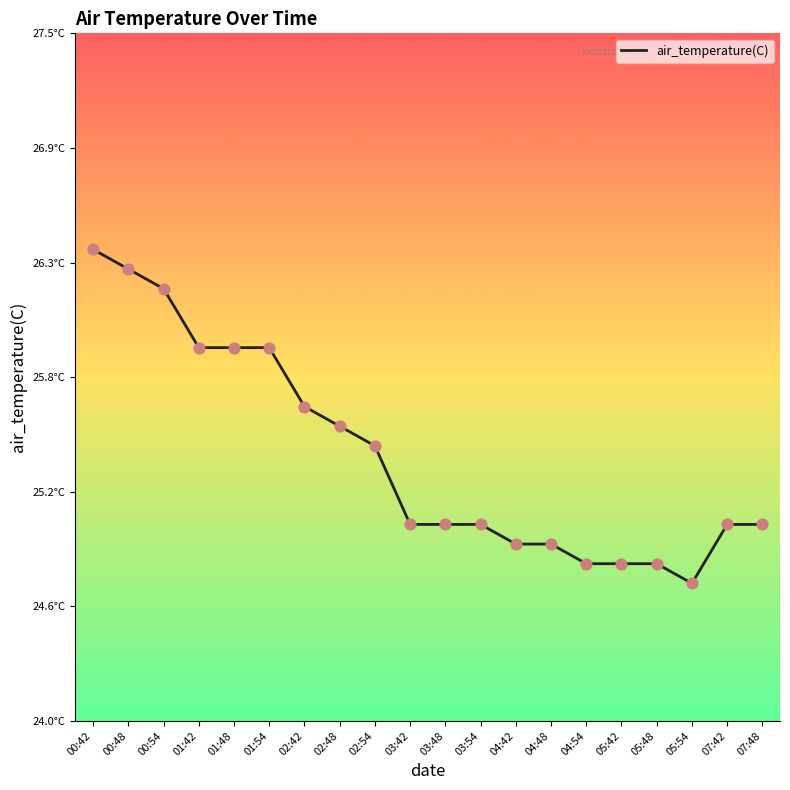

Approximately how many times larger is the value at 02:54 compared to 05:42?

1.0